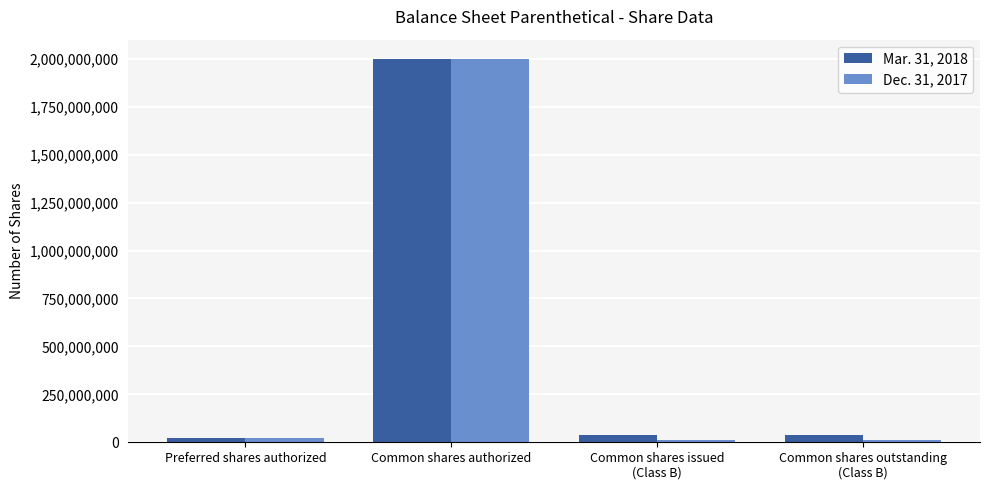

Count the number of data series in this chart.

2